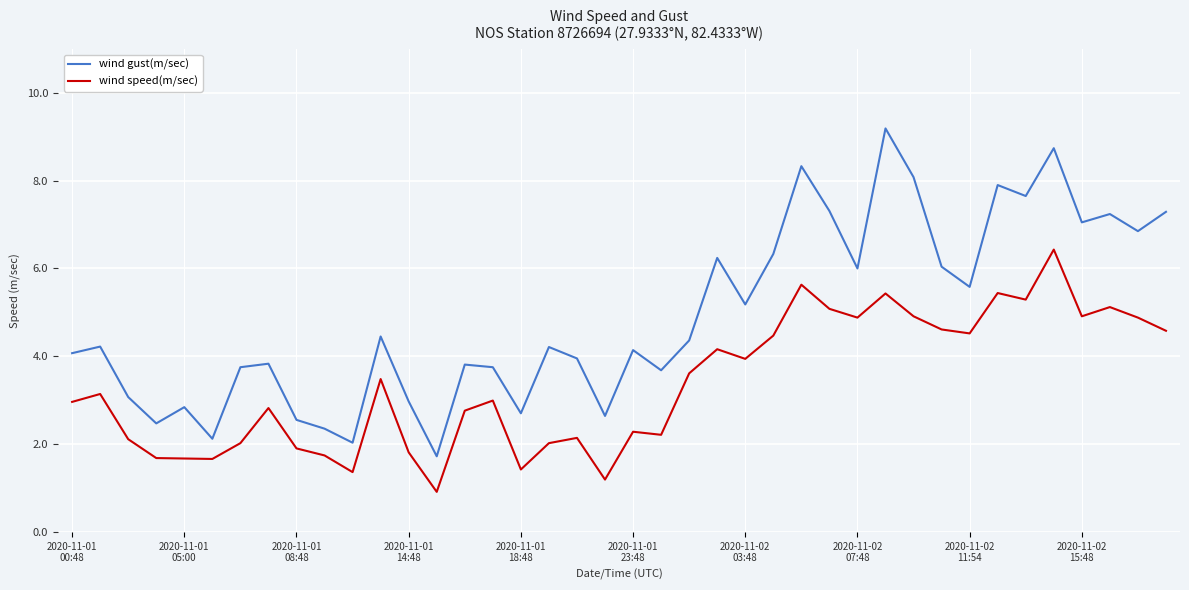

What is the difference between the maximum and minimum values in the wind gust(m/sec) series?

7.5